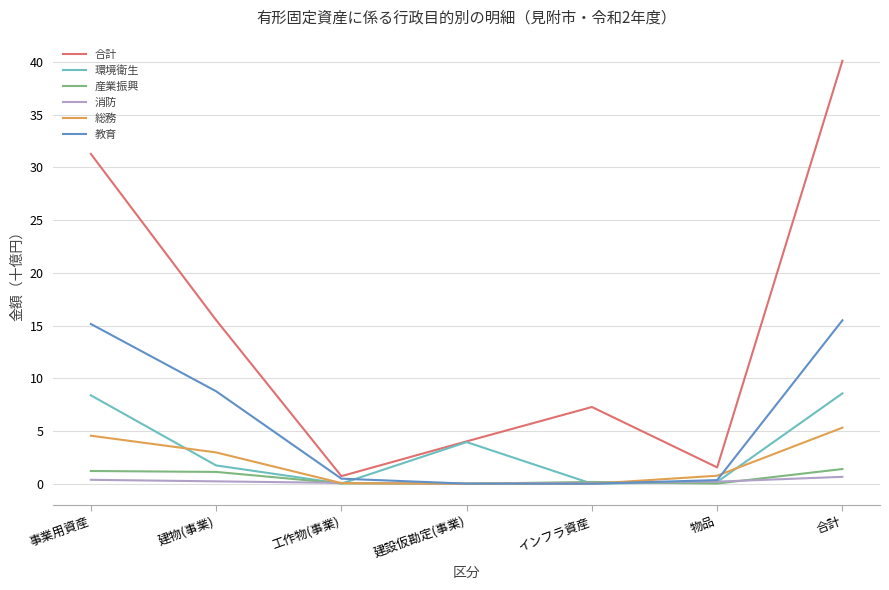

Which series has the widest spread of values?

合計